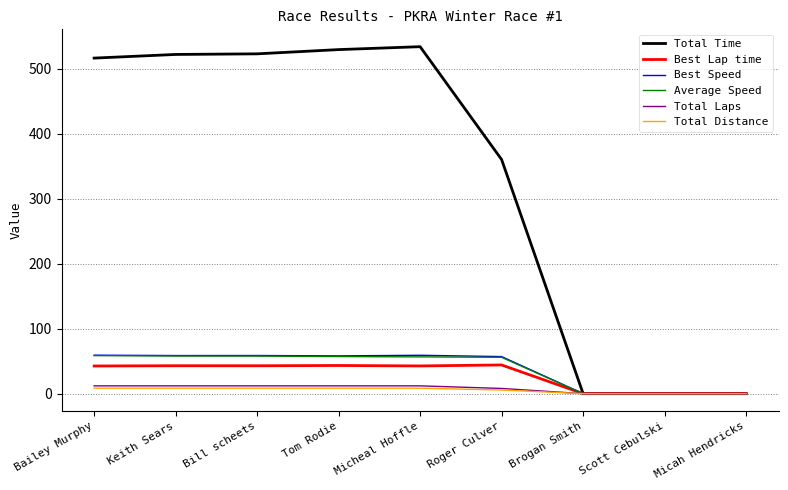

Between Roger Culver and Scott Cebulski, which series saw the biggest shift?

Total Time